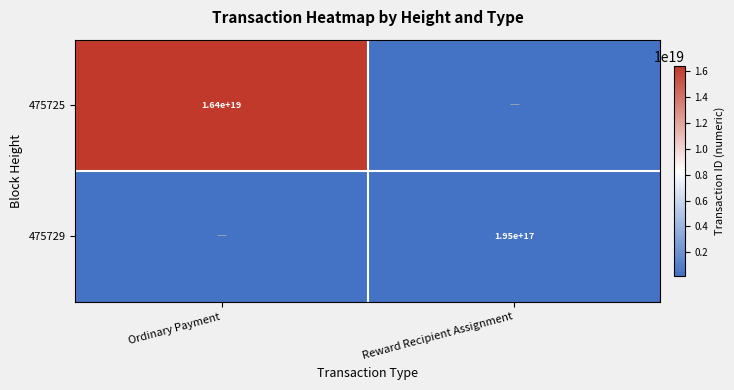

True or false: 475729 has a value of 118293092014432576 at Reward Recipient Assignment.

False